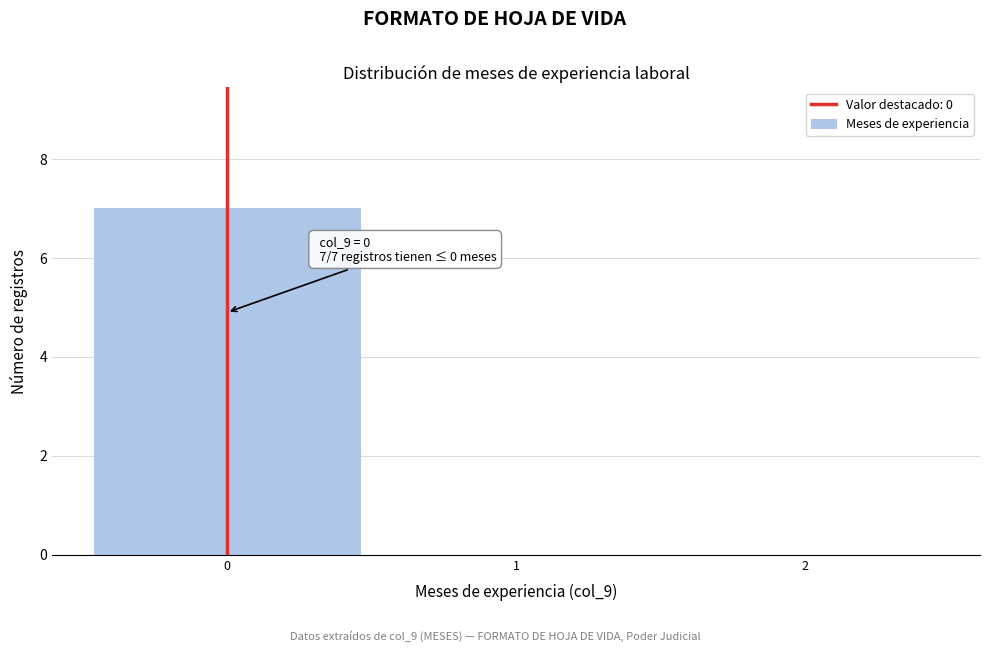

Which range on the x-axis has the tallest bar?

-0.5 to 0.5